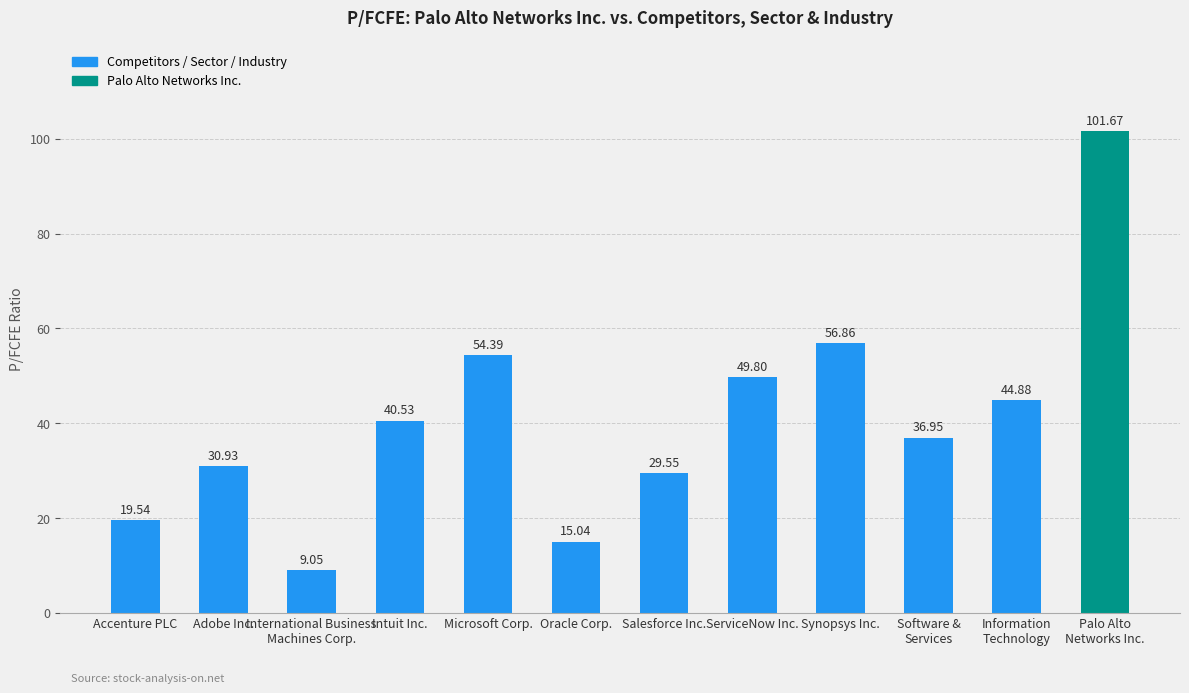

The value at Salesforce Inc. is 15.8. True or false?

False